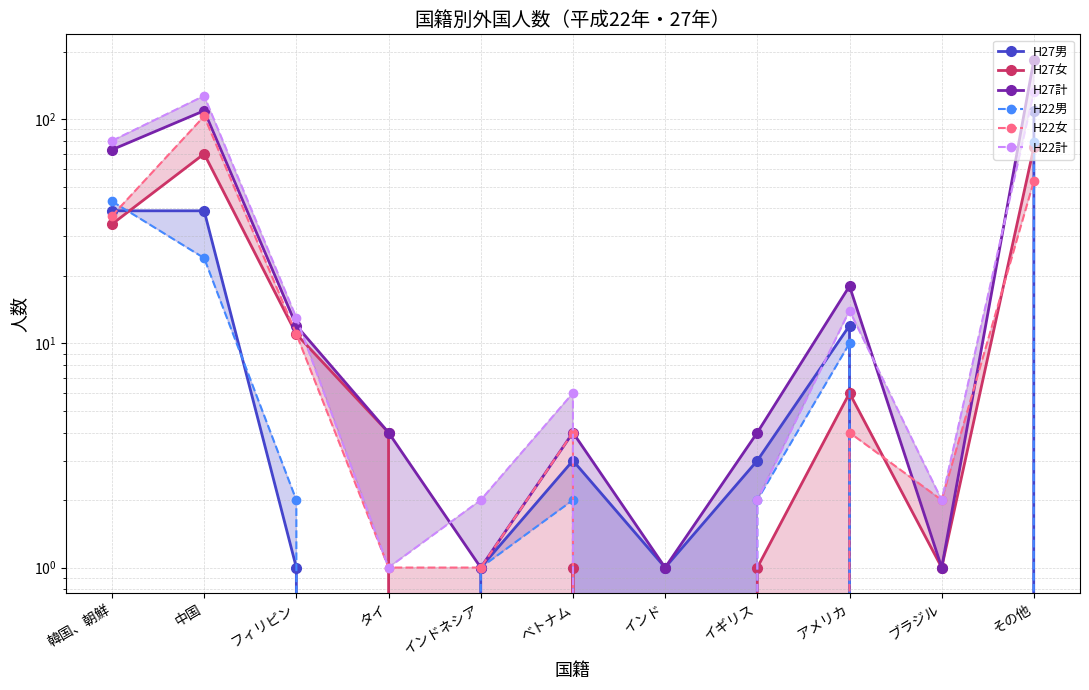

How many lines are shown in the chart?

6